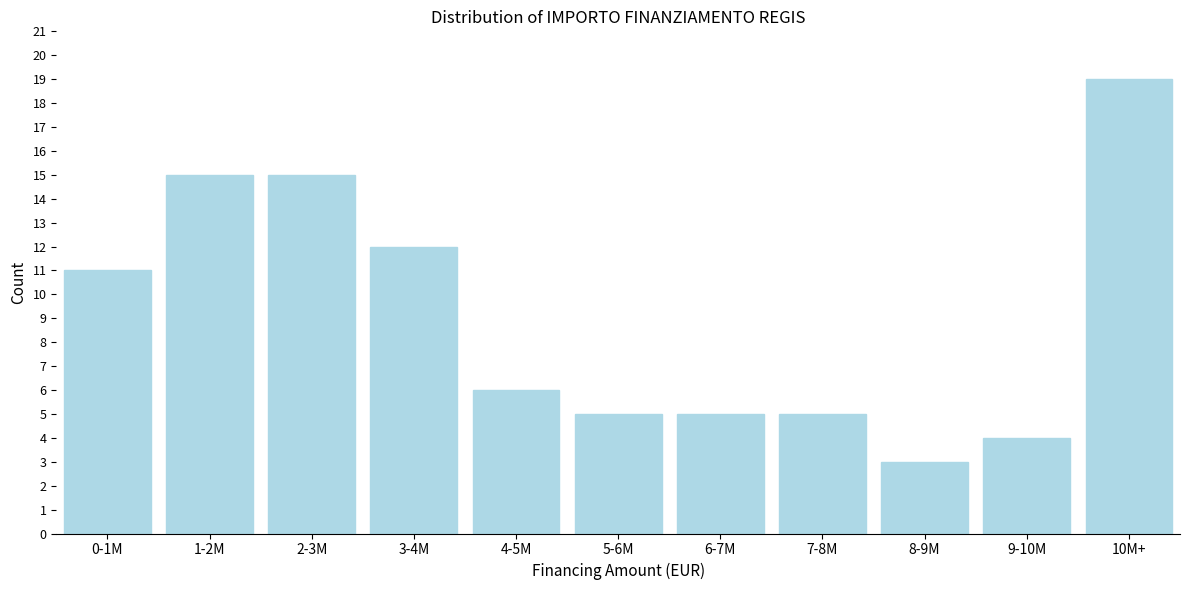

Reading left to right, extract all data points from this chart.

0-1M=11	1-2M=15	2-3M=15	3-4M=12	4-5M=6	5-6M=5	6-7M=5	7-8M=5	8-9M=3	9-10M=4	10M+=19